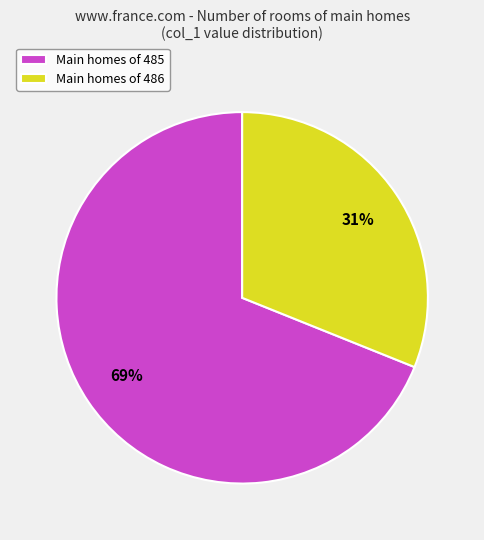

How many segments does this pie chart have?

2